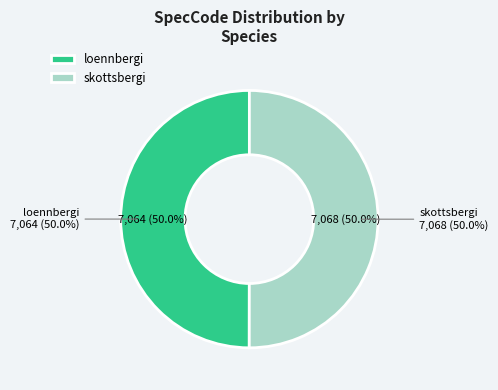

Is it true that skottsbergi is 61% of the pie?

False